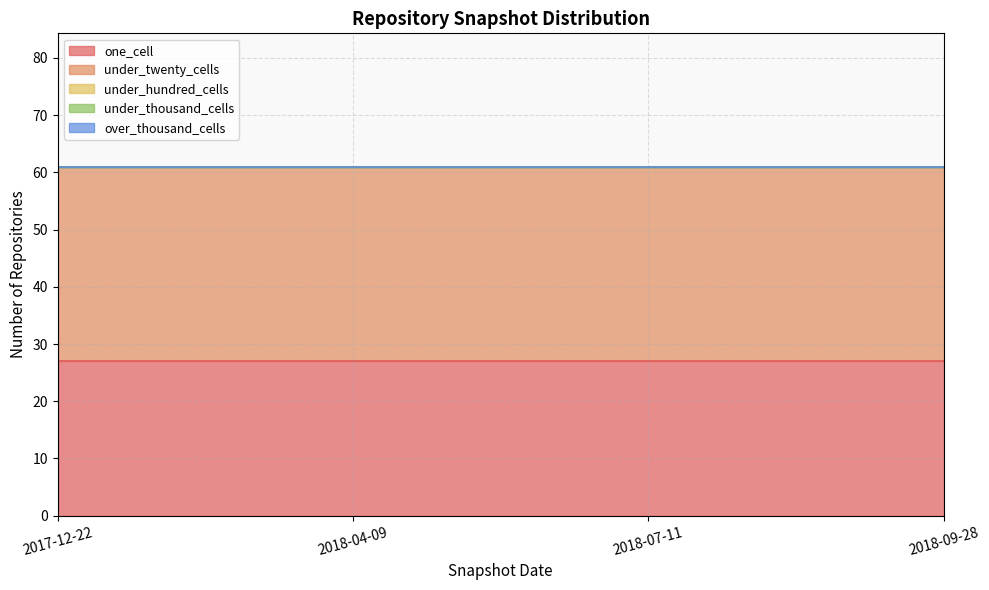

True or false: over_thousand_cells and under_thousand_cells cross at least once.

False